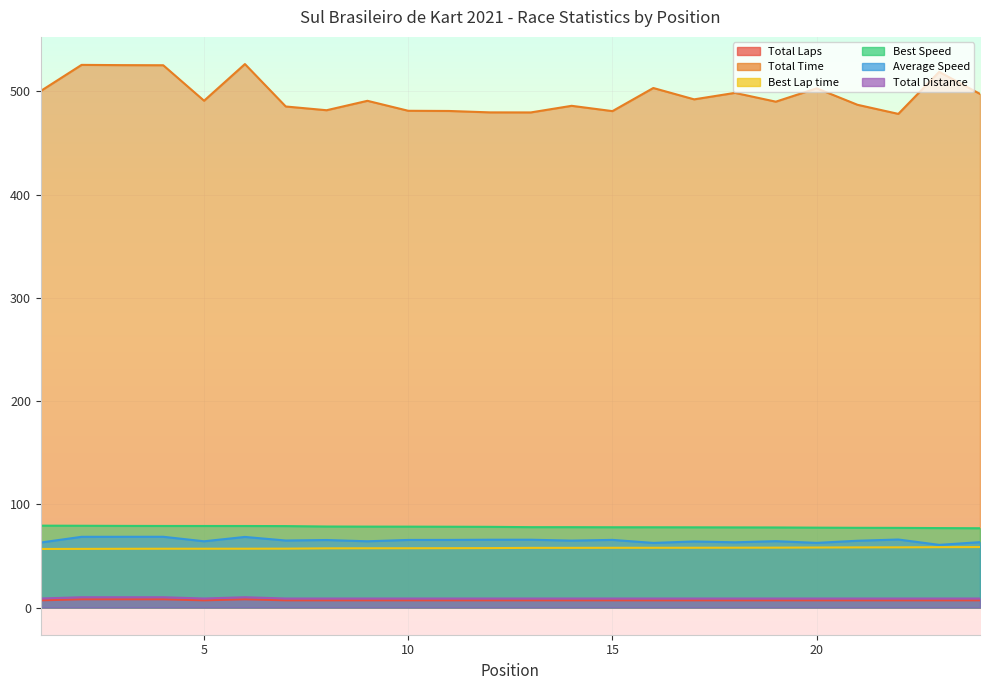

What is the average value of the Total Distance series?

9.0